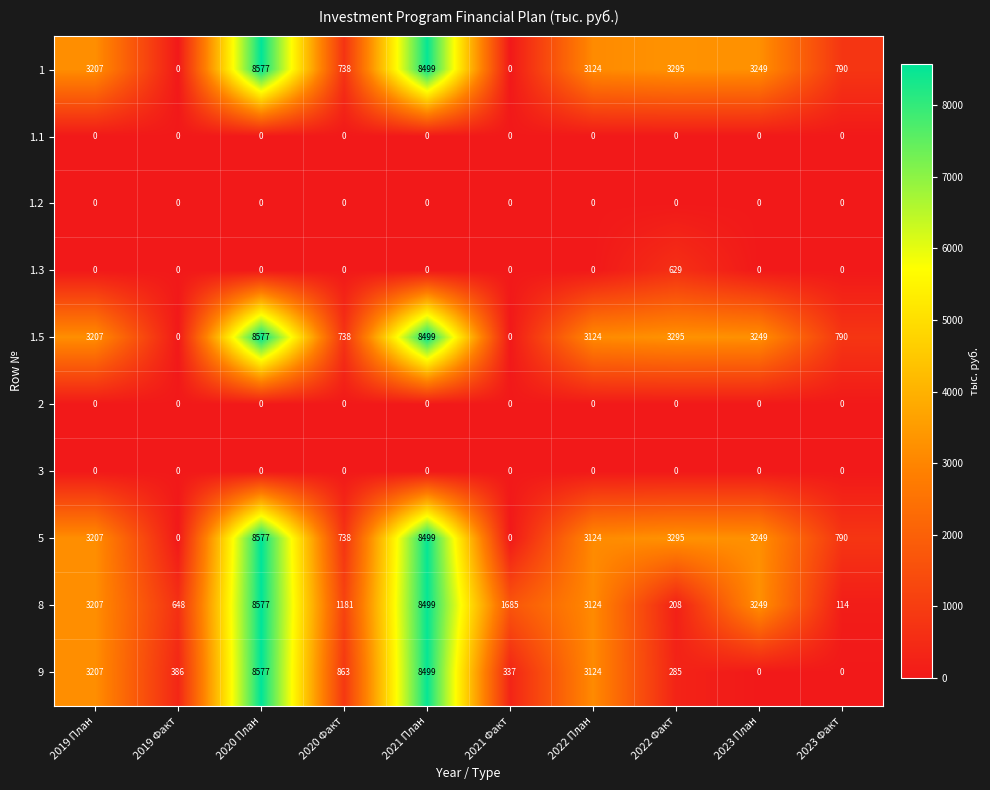

Read the 8 value at 2021 План, to the nearest 50.

8500